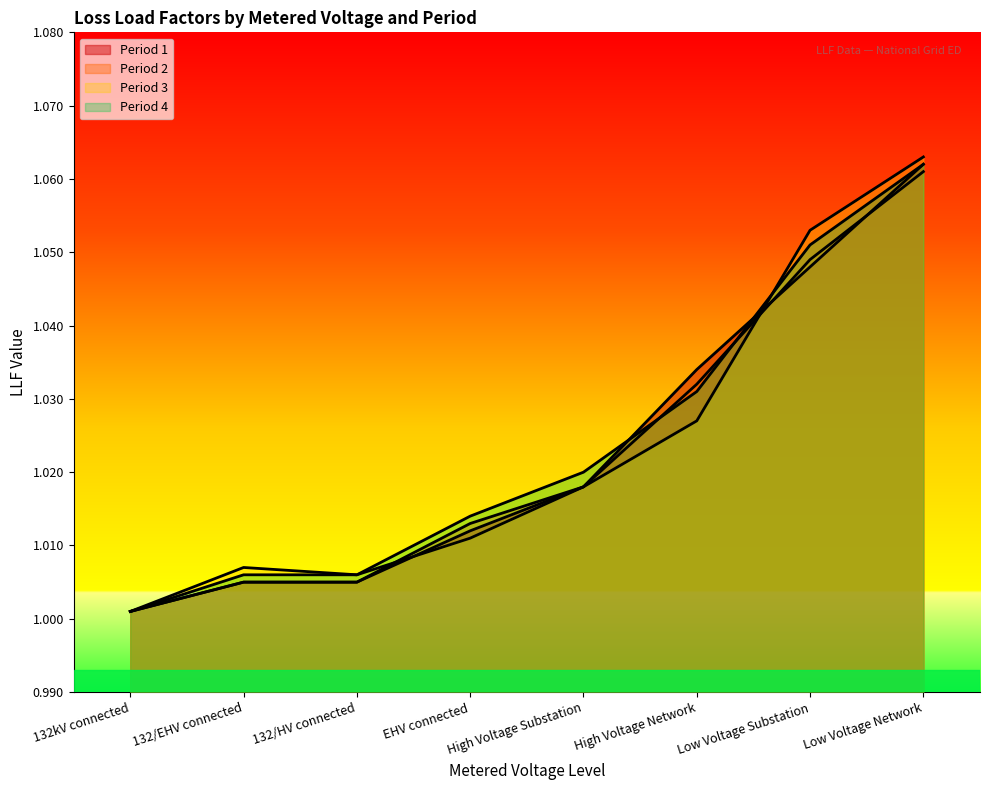

What is the smallest value displayed?

1.0